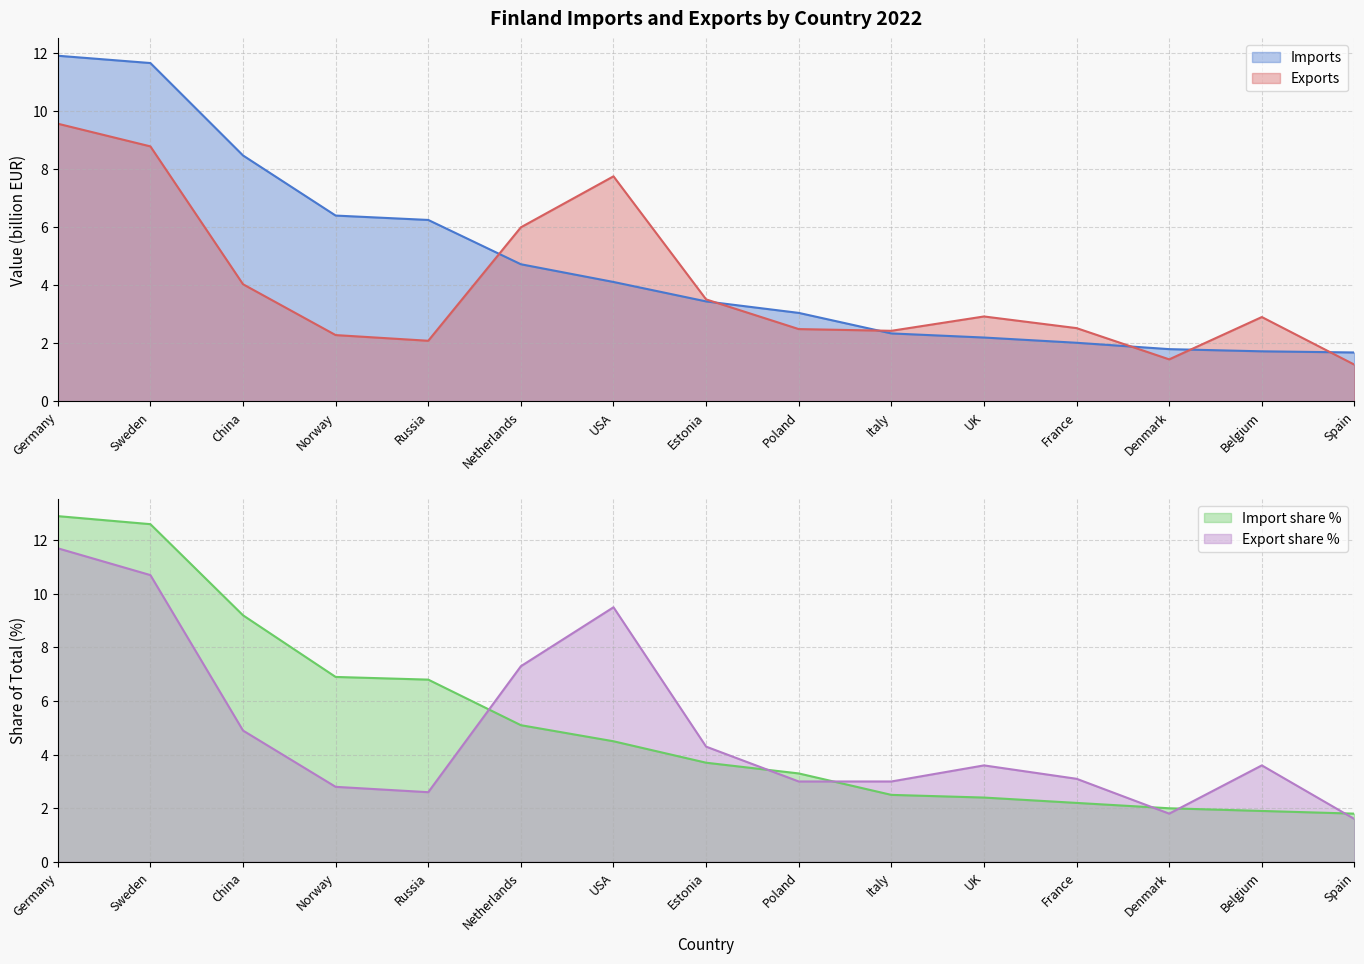

Is it true that Imports equals 1.1 at Netherlands?

False